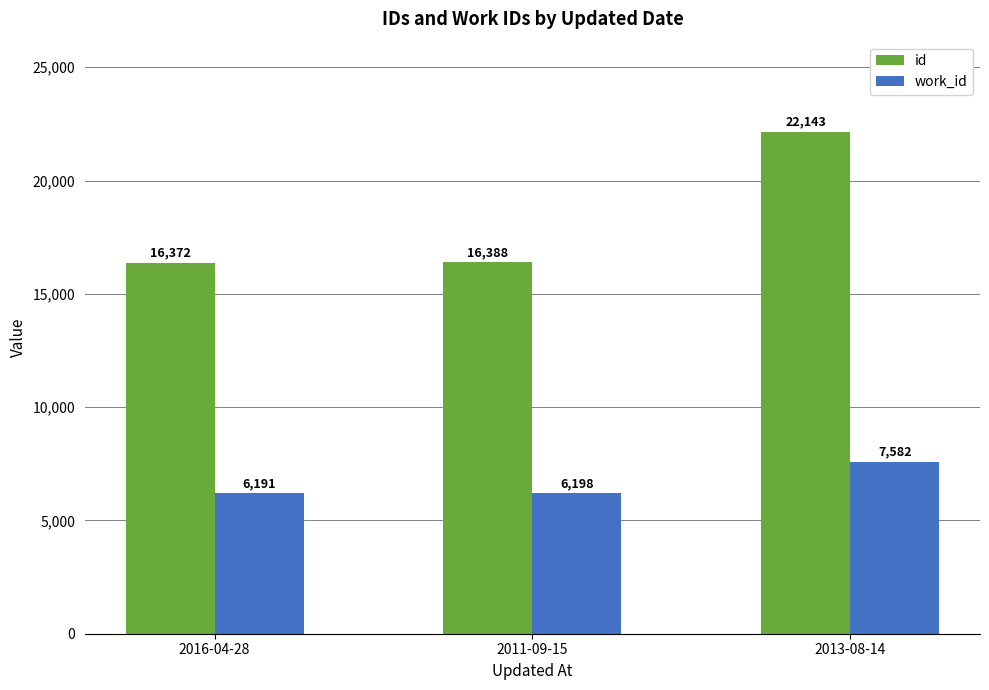

Reading left to right, extract all data points from this chart.

id: 16372	16388	22143
work_id: 6191	6198	7582